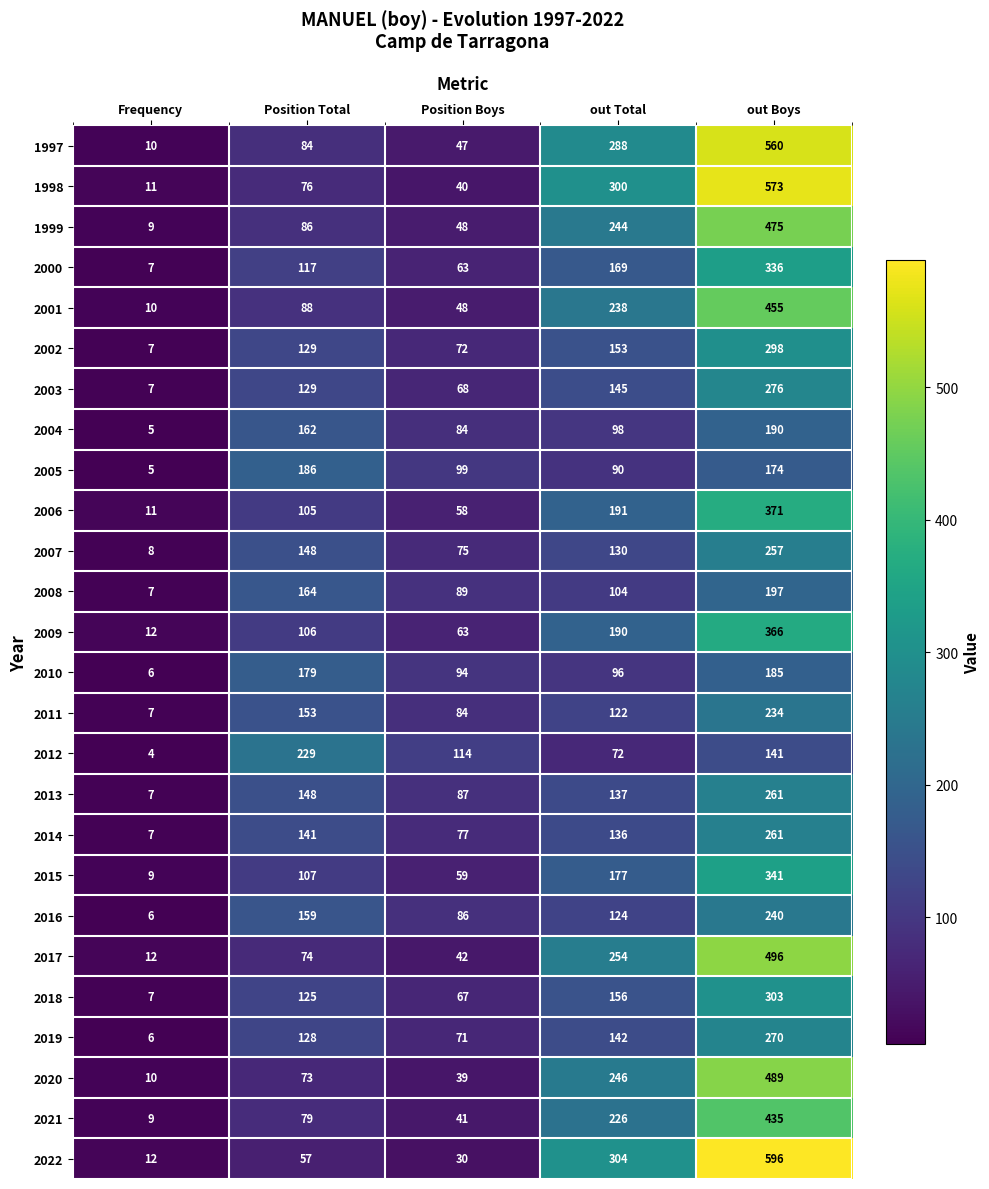

What is the difference between the maximum and minimum values in the 2011 series?

227